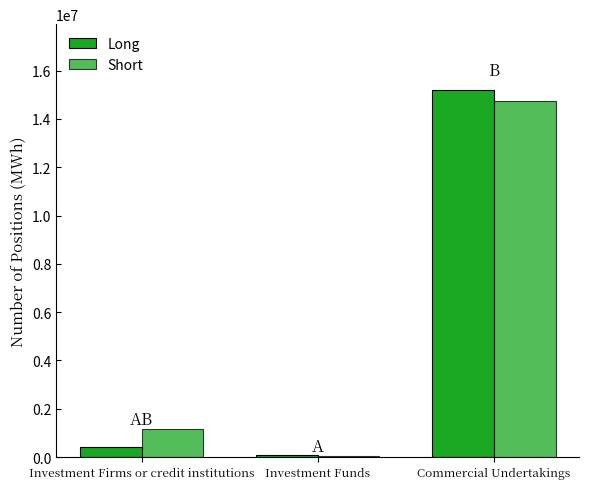

Reading left to right, list all the values displayed in this chart.

Long: 433644	73512	15188484
Short: 1179795	43317	14734452